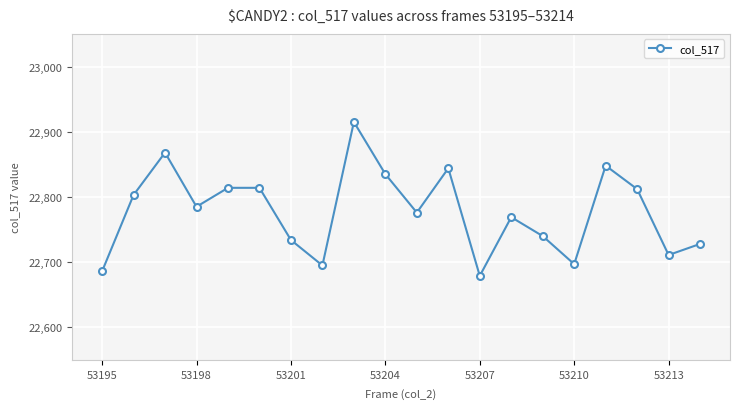

What is the value of the 9th point from the left?

22915